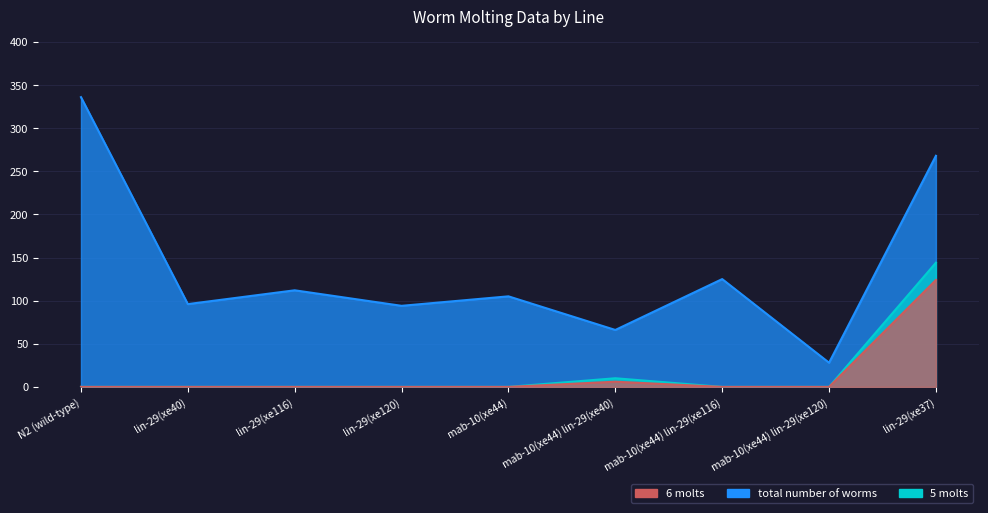

What is the difference between the total number of worms values at mab-10(xe44) lin-29(xe120) and lin-29(xe40)?

68